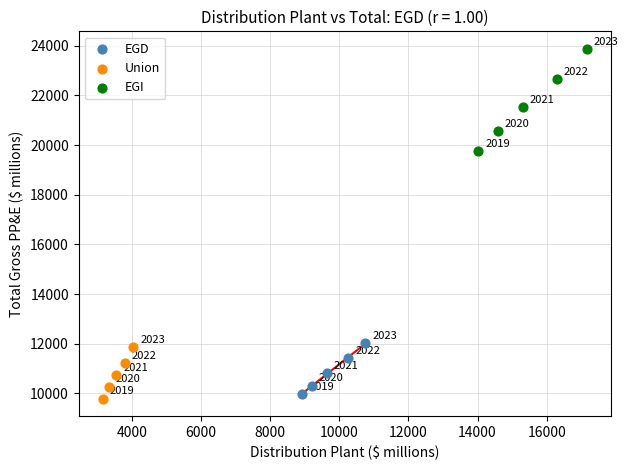

Which series reaches the minimum Y coordinate?

Union